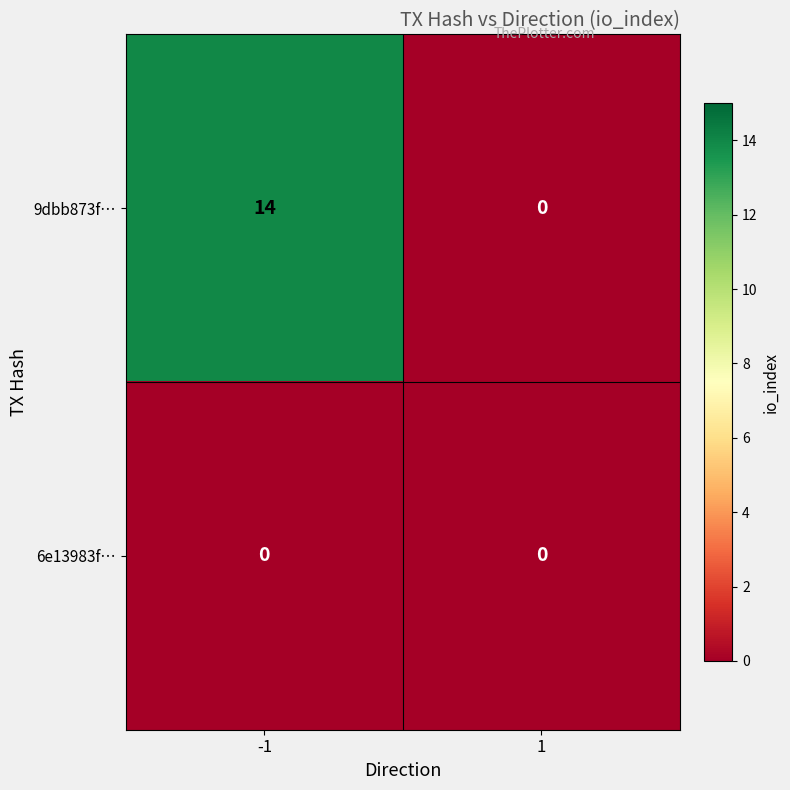

True or false: 9dbb873f… has a value of 21 at -1.

False